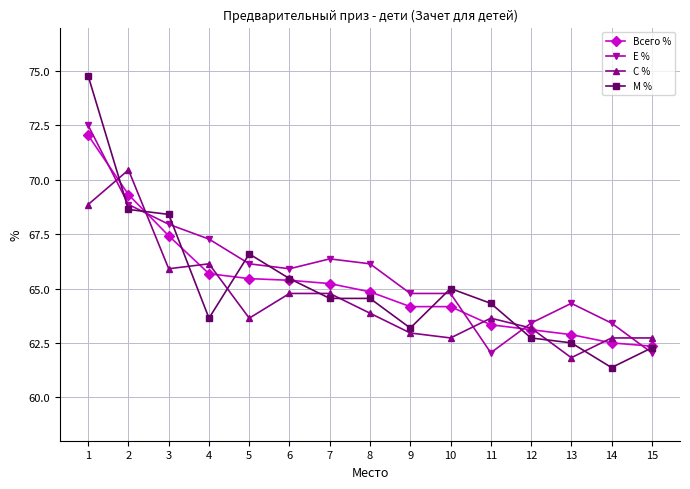

At which label does Е % reach its peak?

1